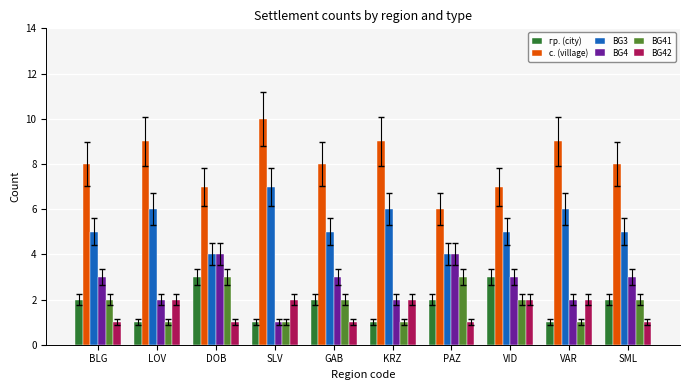

Is it true that гр. (city) equals 1 at VAR?

True